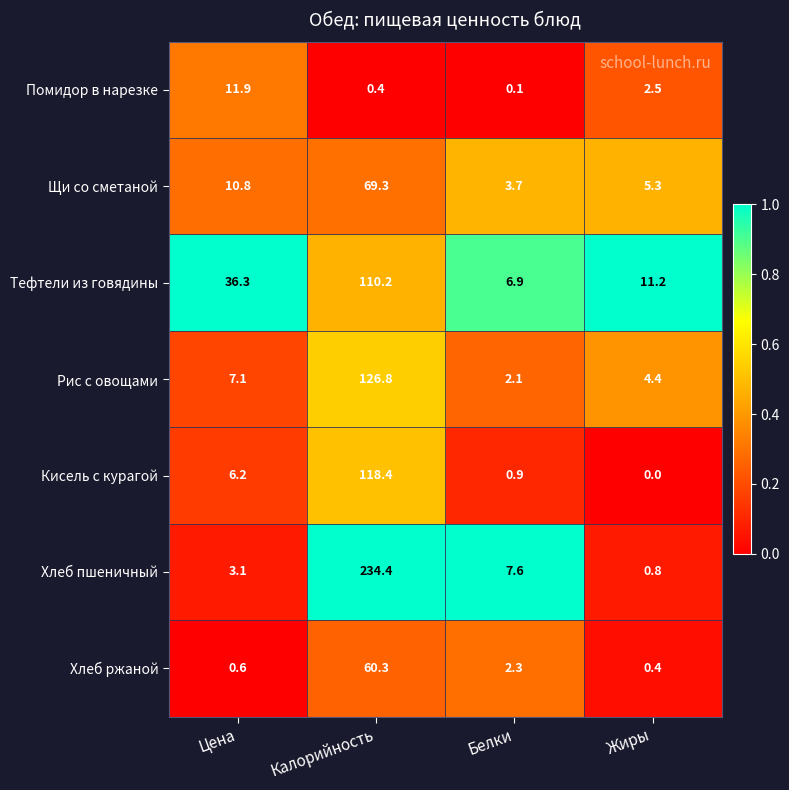

What is the difference between the second highest and minimum values in the Кисель с курагой series?

6.2